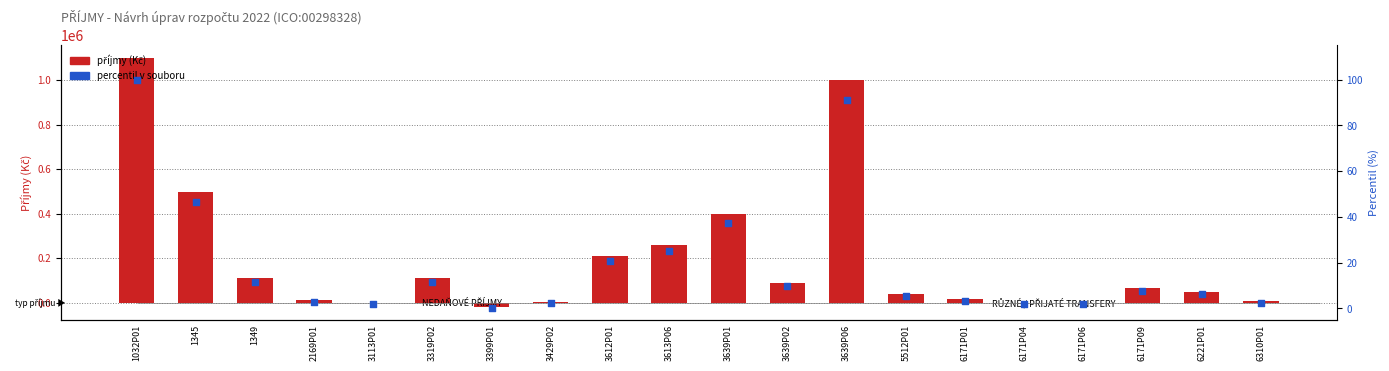

At which category is the sum across all series the highest?

1032P01